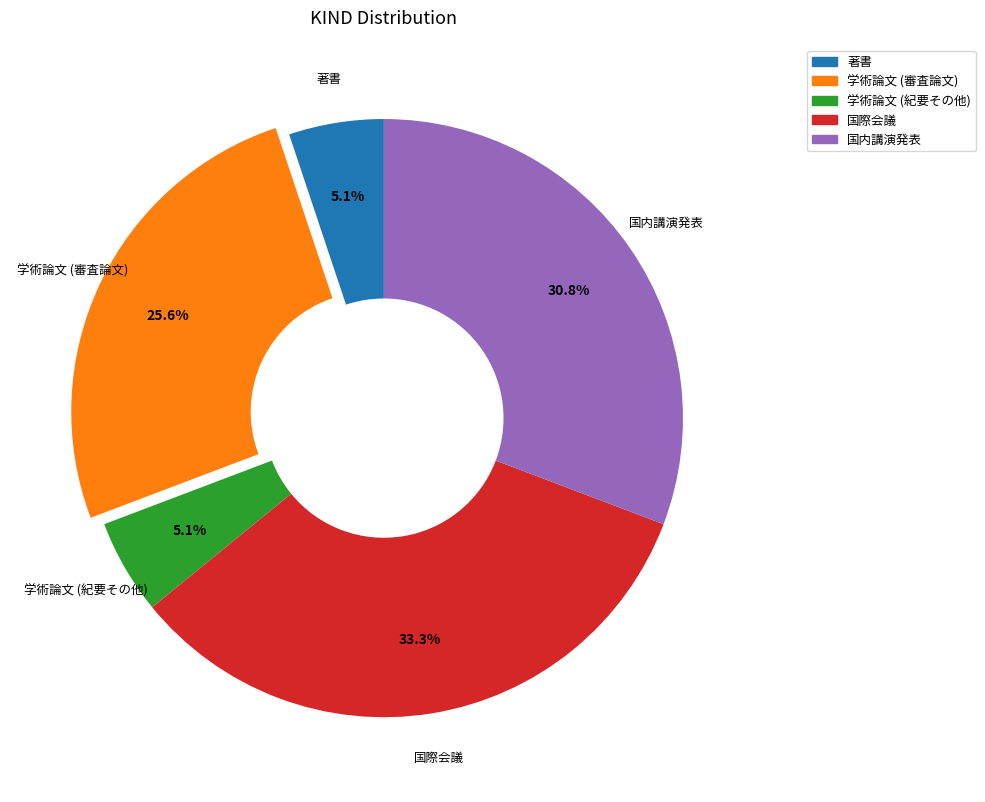

To the nearest percent, what is the combined percentage of 学術論文 (審査論文) and 著書?

31%